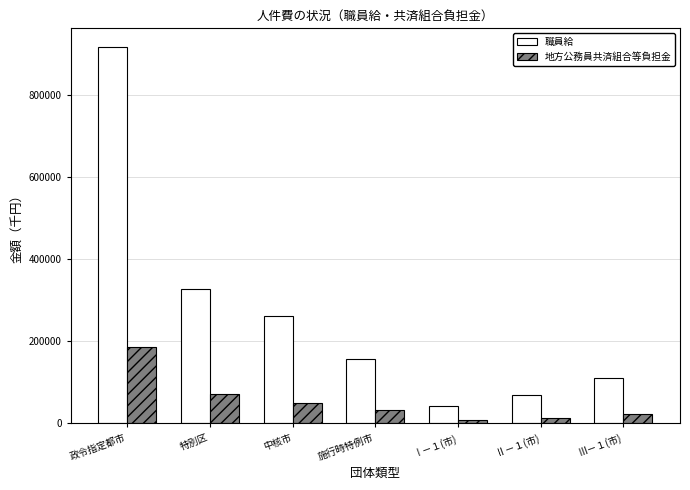

Reading left to right, extract all data points from this chart.

職員給: 政令指定都市=916466	特別区=326657	中核市=260140	施行時特例市=155511	Ⅰ－１(市)=41314	Ⅱ－１(市)=67100	Ⅲ－１(市)=109555
地方公務員共済組合等負担金: 政令指定都市=184559	特別区=69799	中核市=48484	施行時特例市=30587	Ⅰ－１(市)=8236	Ⅱ－１(市)=12661	Ⅲ－１(市)=20962